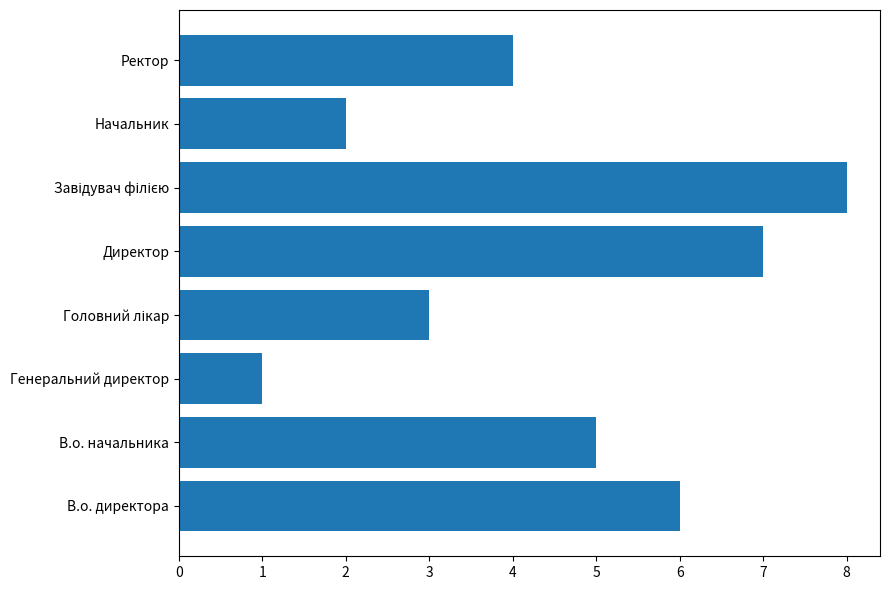

What is the difference between the second highest and minimum values?

6